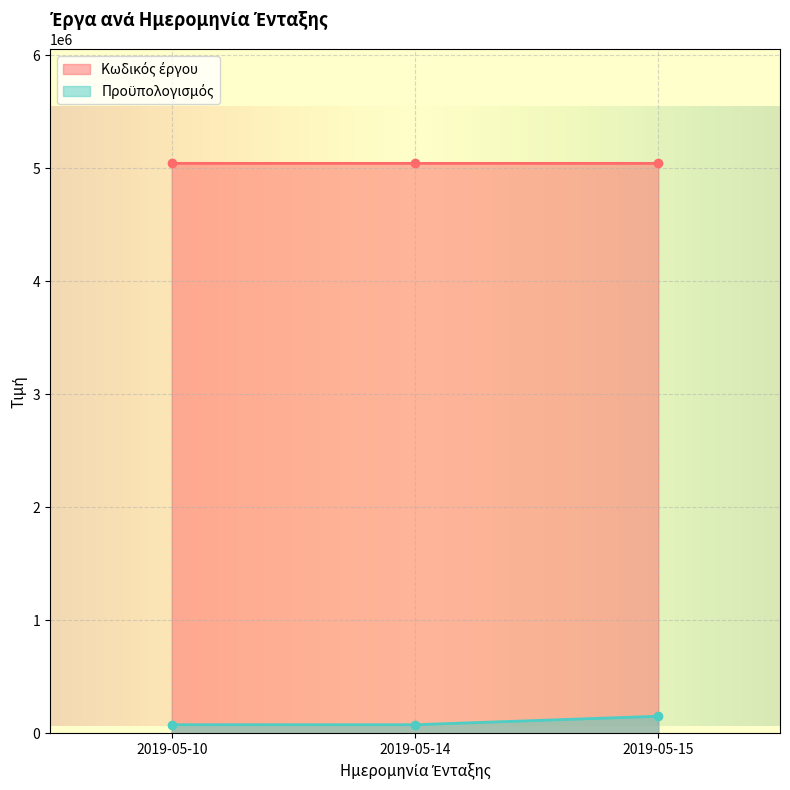

What is the maximum value for Προϋπολογισμός?

150000